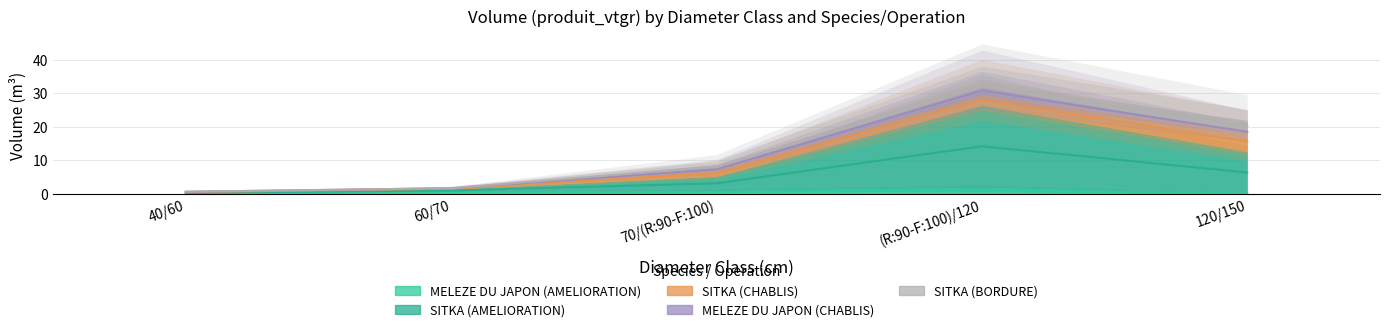

What is the difference between the maximum and minimum values in the SITKA (AMELIORATION) series?

24.3